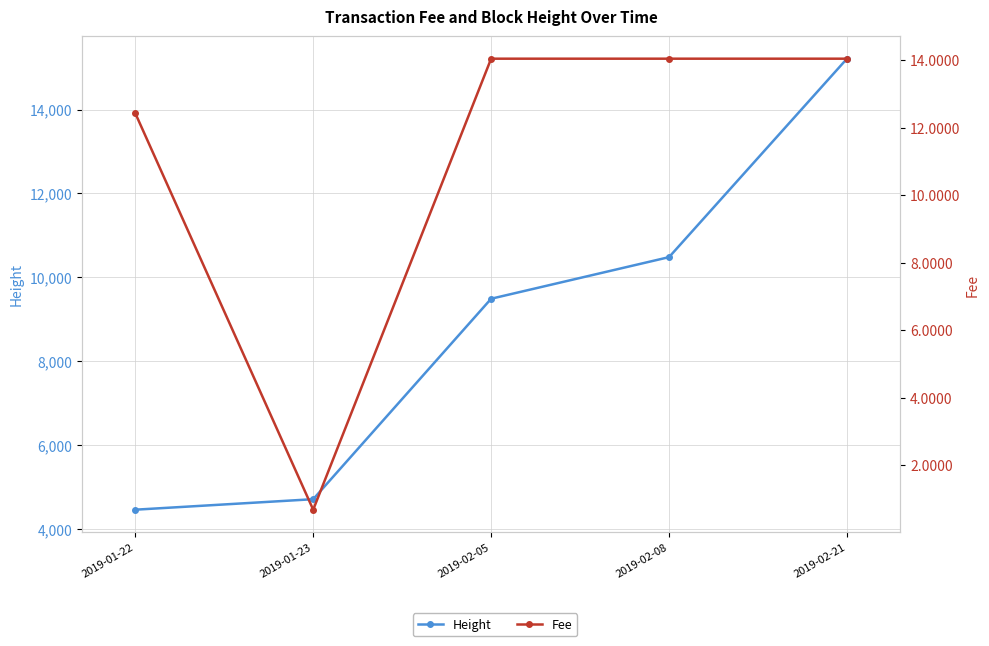

Is it true that Height equals 4468.0 at 2019-01-22?

True